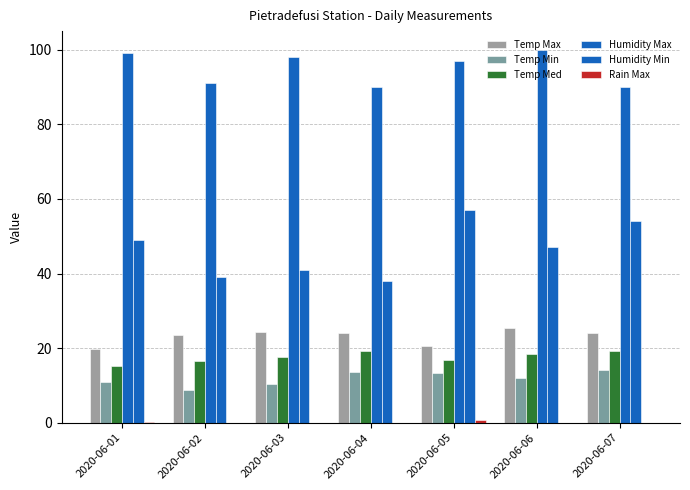

Is it true that Humidity Max equals 21.8 at 2020-06-04?

False